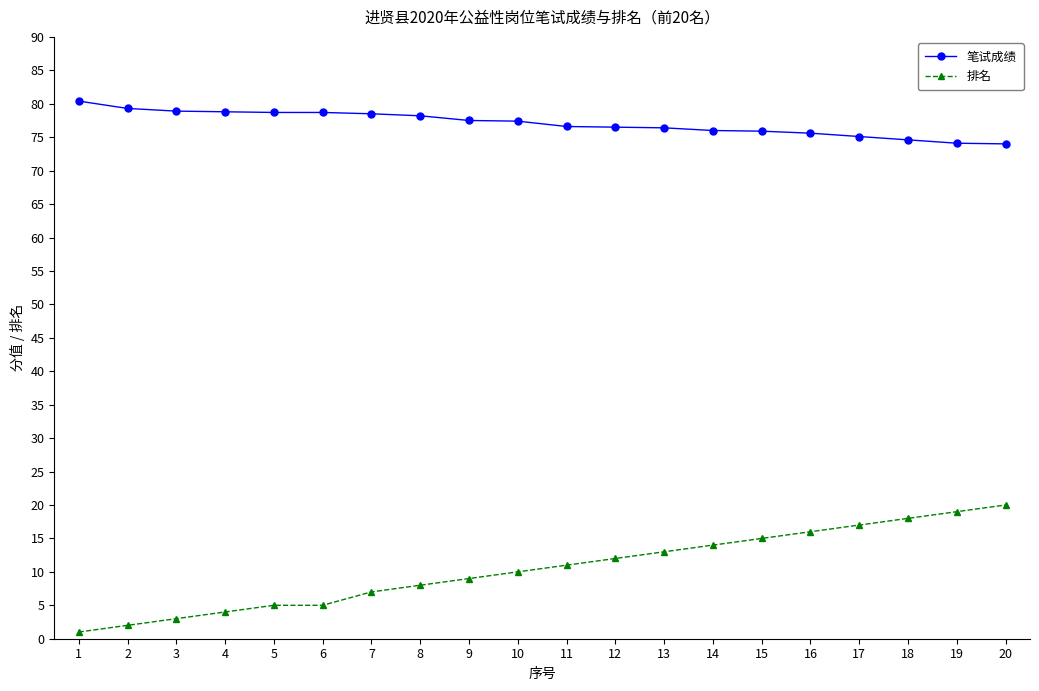

Is the value of 笔试成绩 at 1 greater than the value of 排名 at 3?

Yes